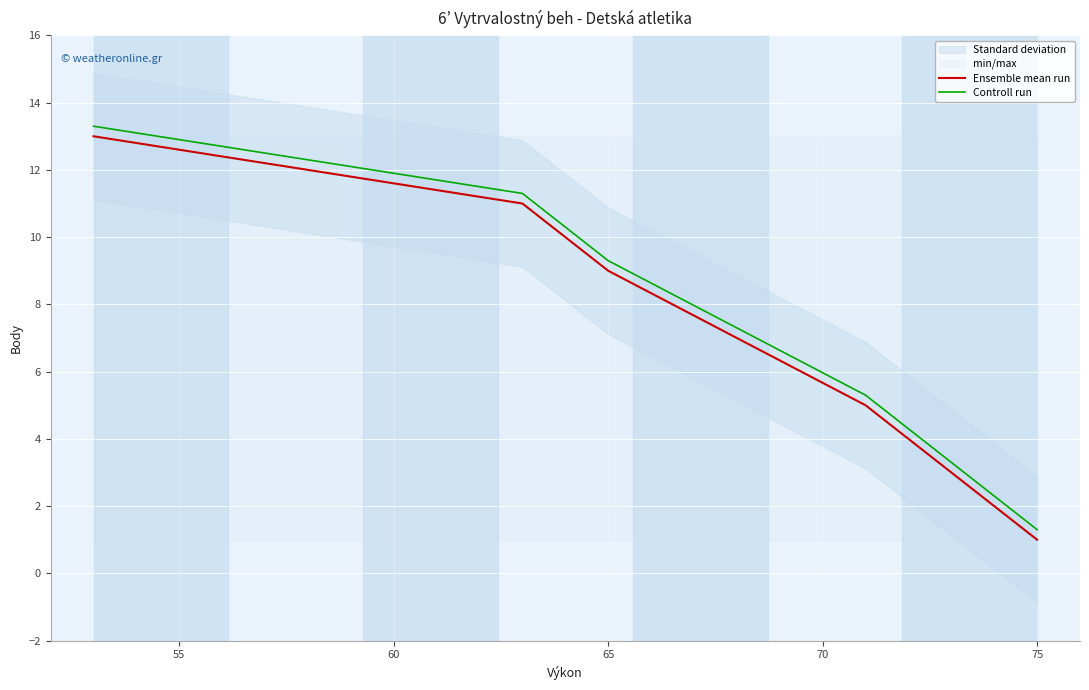

True or false: Ensemble mean run and Controll run cross at least once.

False